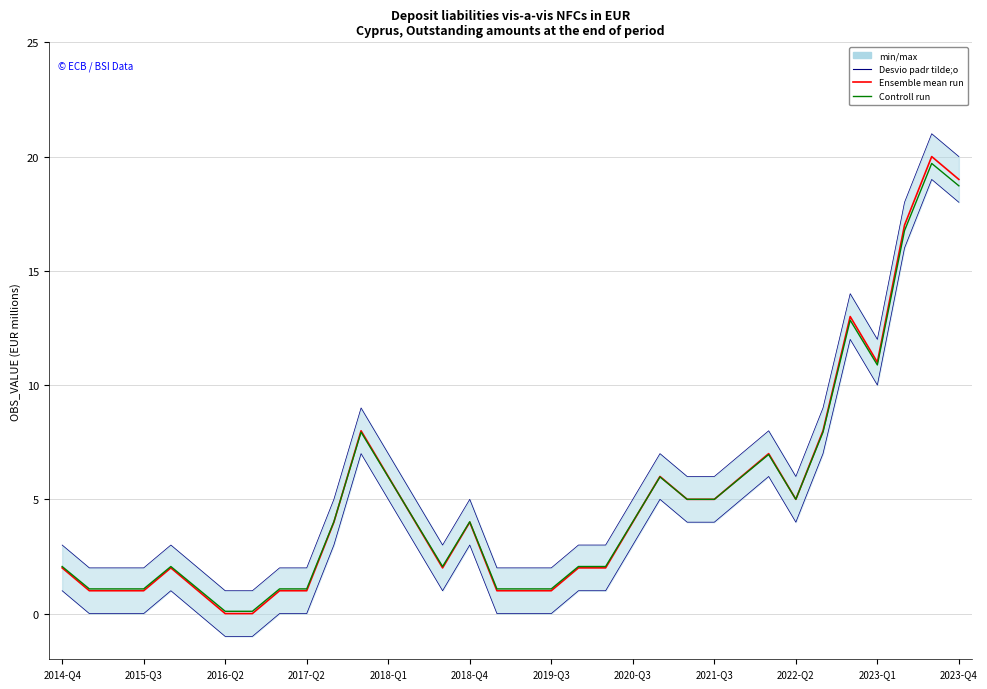

Is the value of Controll run at 2022-Q2 greater than the value of Ensemble mean run at 2020-Q3?

Yes